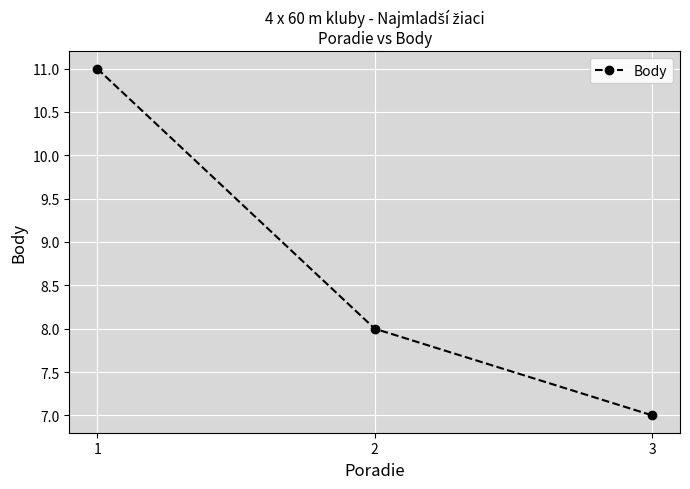

What is the value of the 1st point from the left?

11